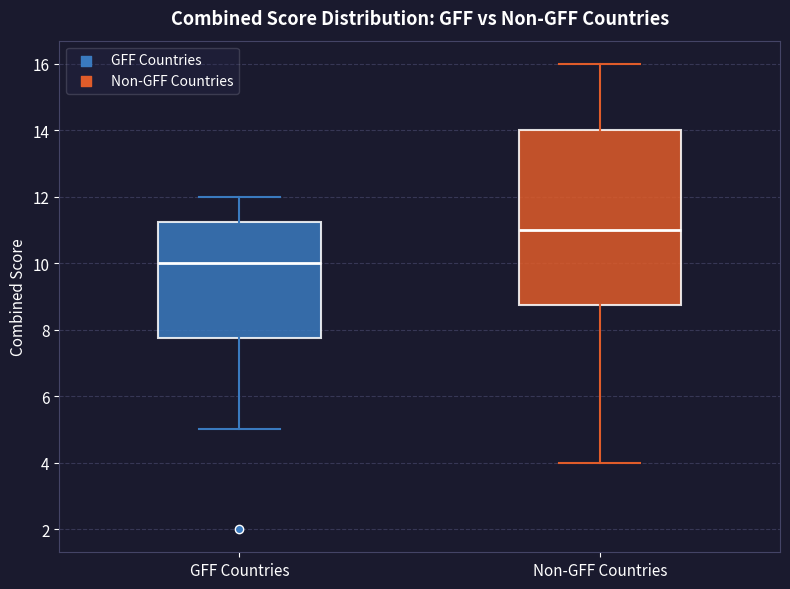

Reading left to right, read every box against the y-axis: the position of its median line, the range the box covers, and the ends of its whiskers. The values are not printed on the chart, so give them approximately, as read against the axis.

GFF Countries: median 10.0, box 7.8 to 11.2, whiskers 5.0 to 12.0
Non-GFF Countries: median 11.0, box 8.8 to 14.0, whiskers 4.0 to 16.0